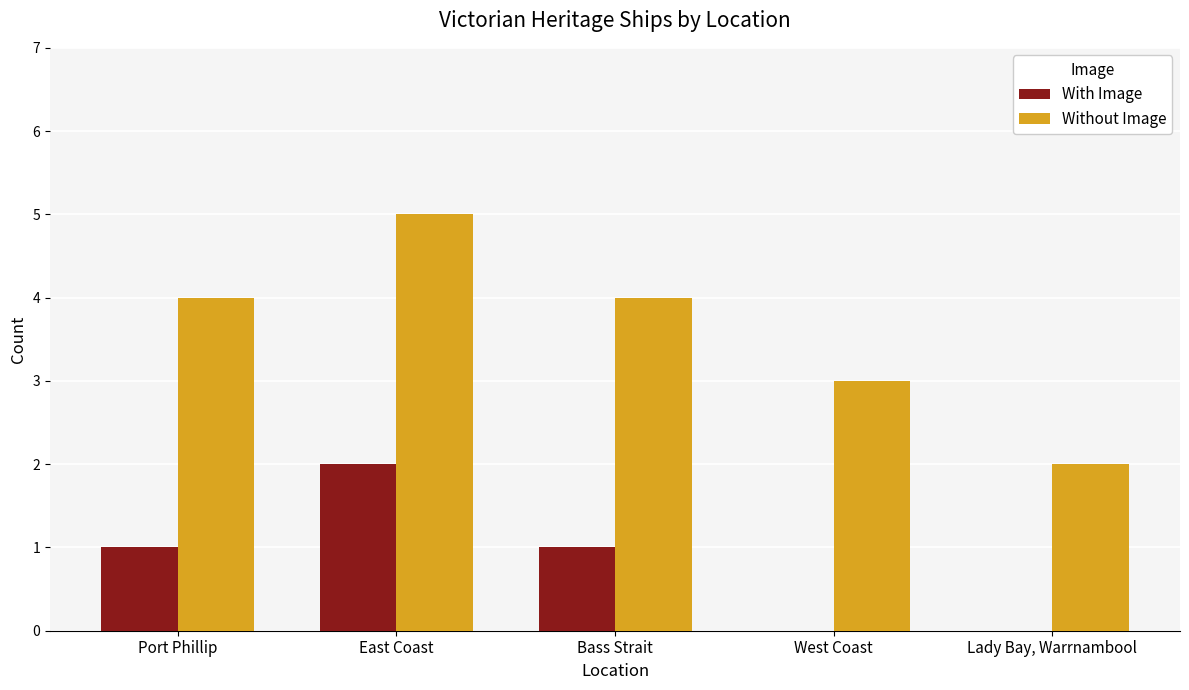

Reading left to right, extract all data points from this chart.

With Image: Port Phillip=1	East Coast=2	Bass Strait=1	West Coast=0	Lady Bay, Warrnambool=0
Without Image: Port Phillip=4	East Coast=5	Bass Strait=4	West Coast=3	Lady Bay, Warrnambool=2